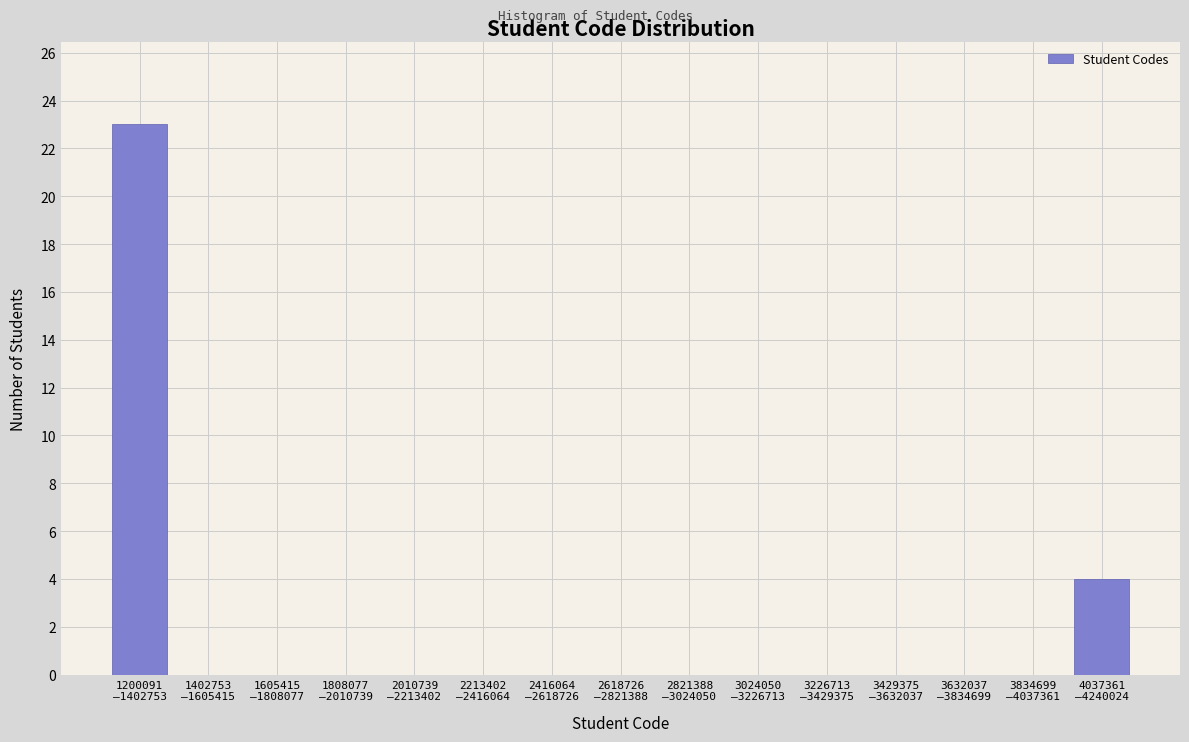

What is the sum of all values?

27